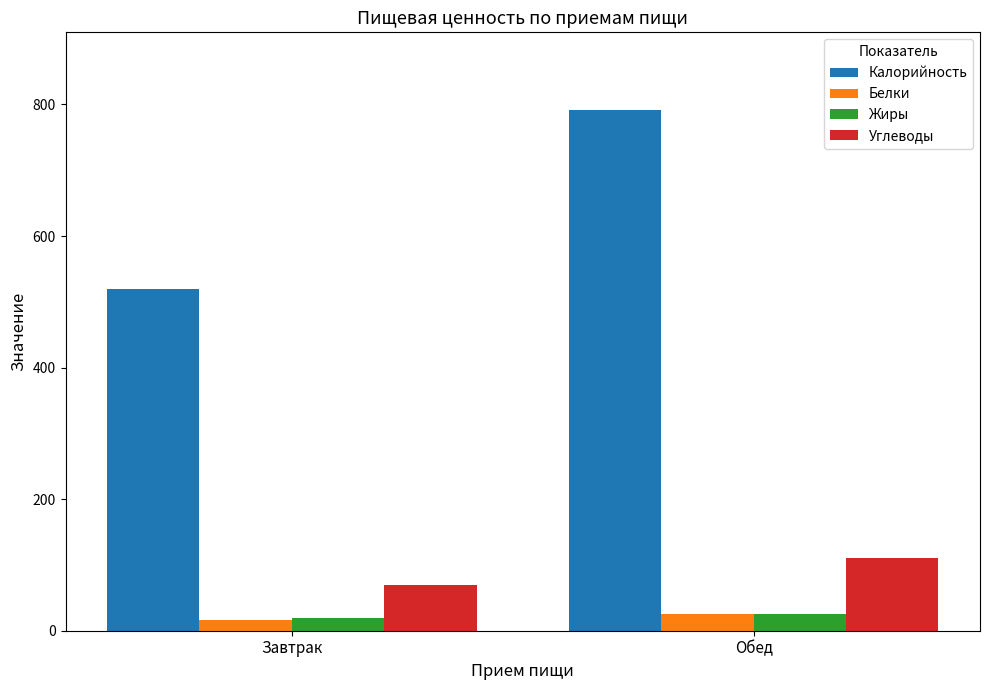

What is the sum of all Калорийность values?

1311